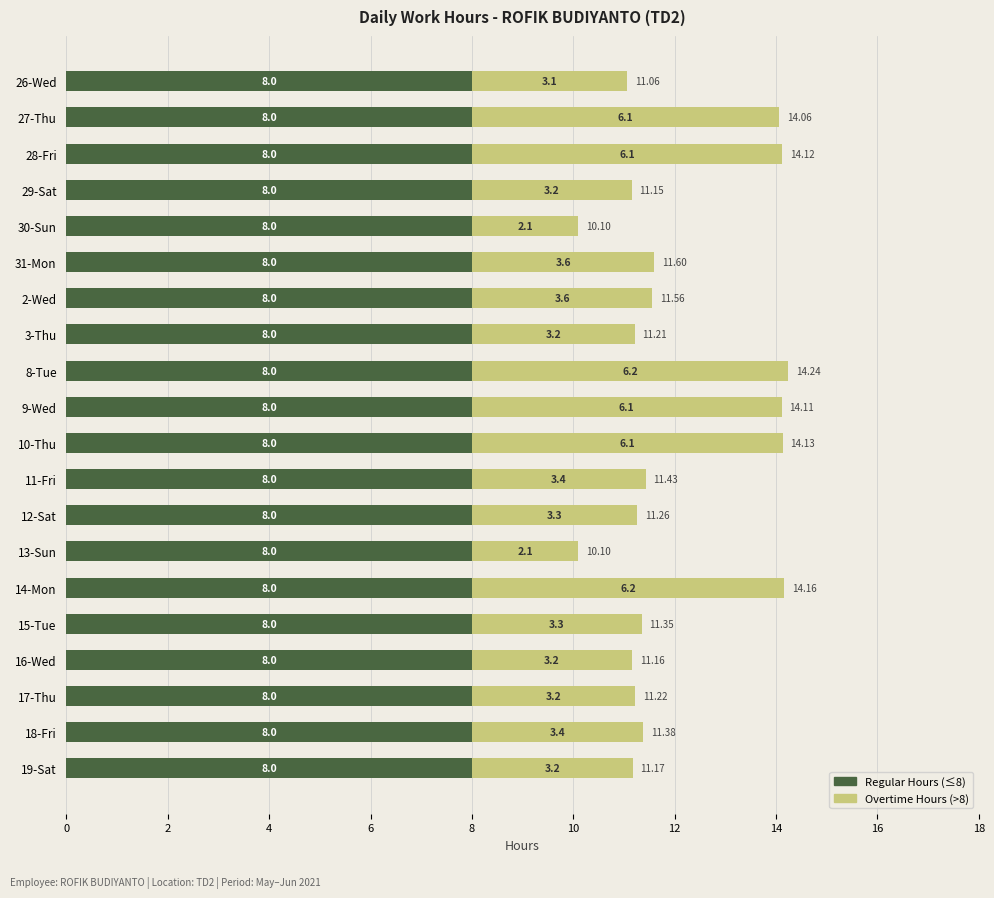

What is the sum of all Regular Hours (≤8) values?

160.0